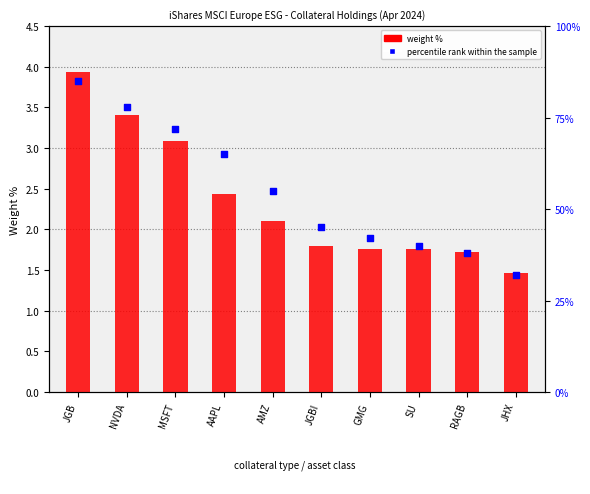

Which series contains the lowest Y value?

weight %